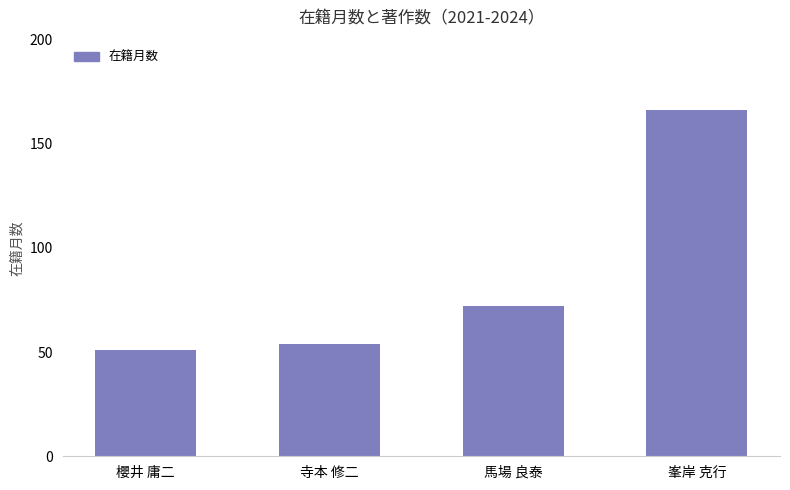

What is the label of the 2nd bar from the left?

寺本 修二